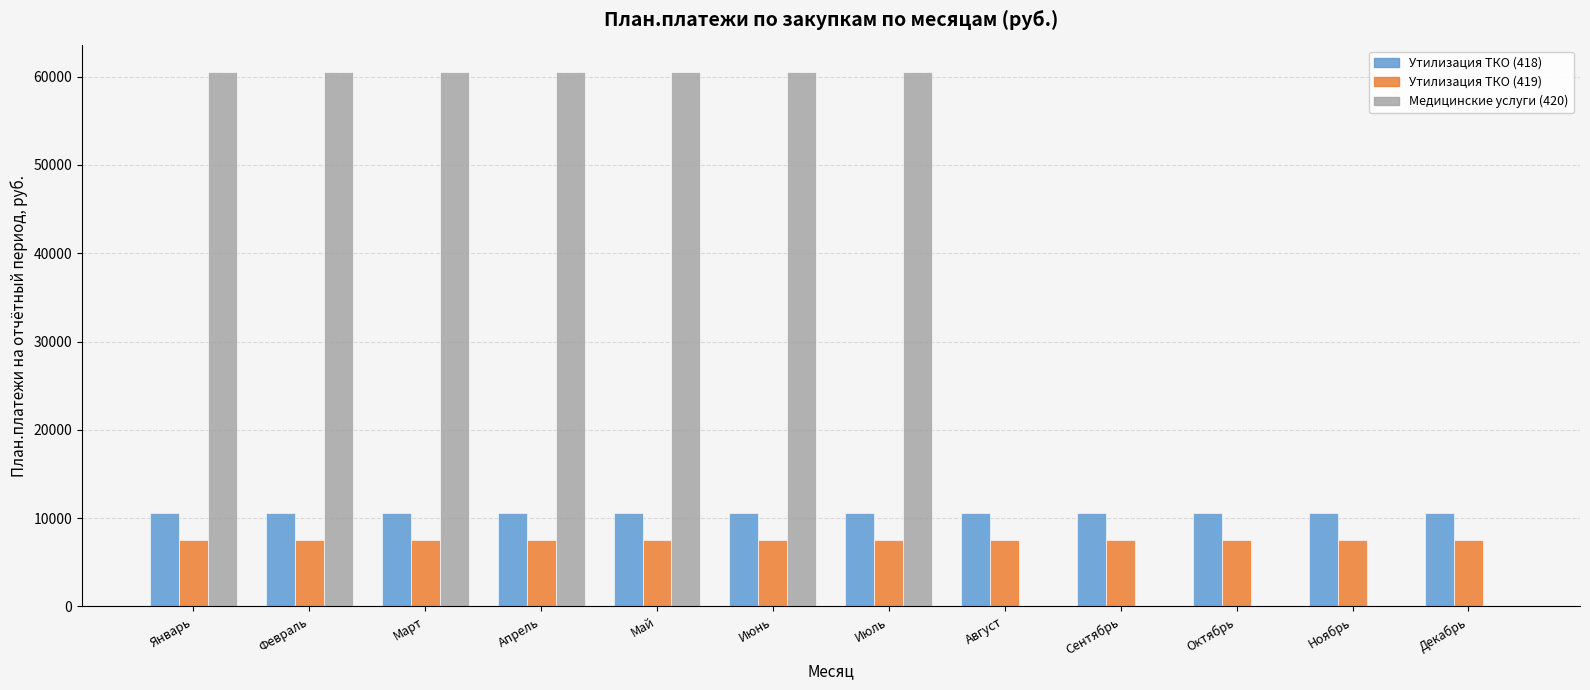

What is the sum of the Утилизация ТКО (418) values at Июнь and Май?

21240